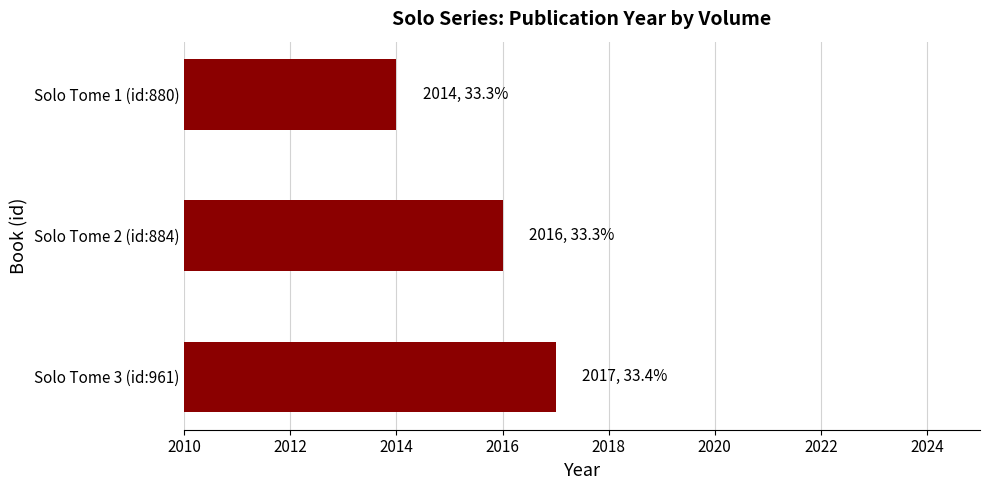

What is the sum of all values?

6047